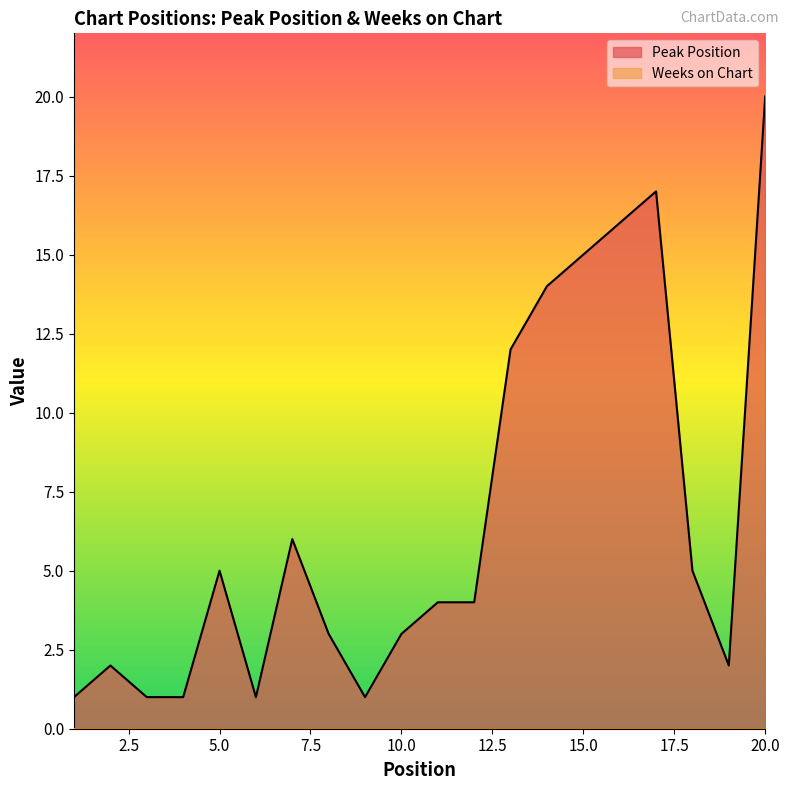

What is the sum of the values at 20 and 5?

25